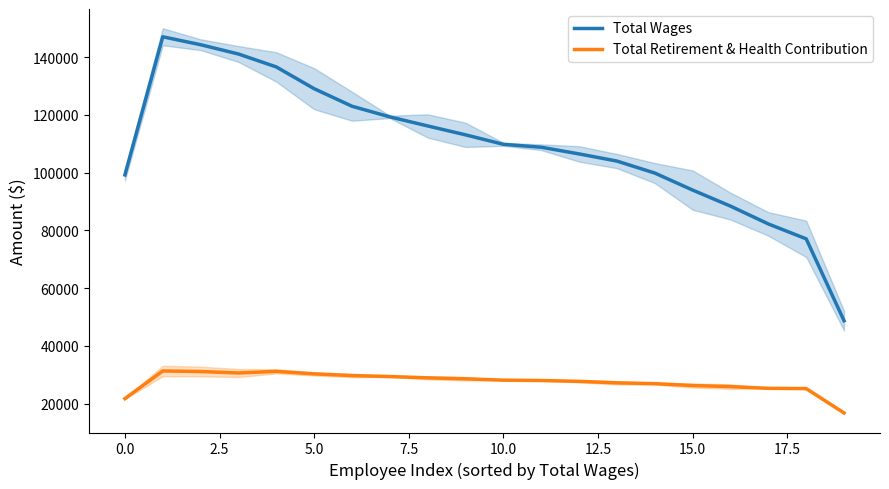

What is the minimum value for Total Retirement & Health Contribution?

16769.0